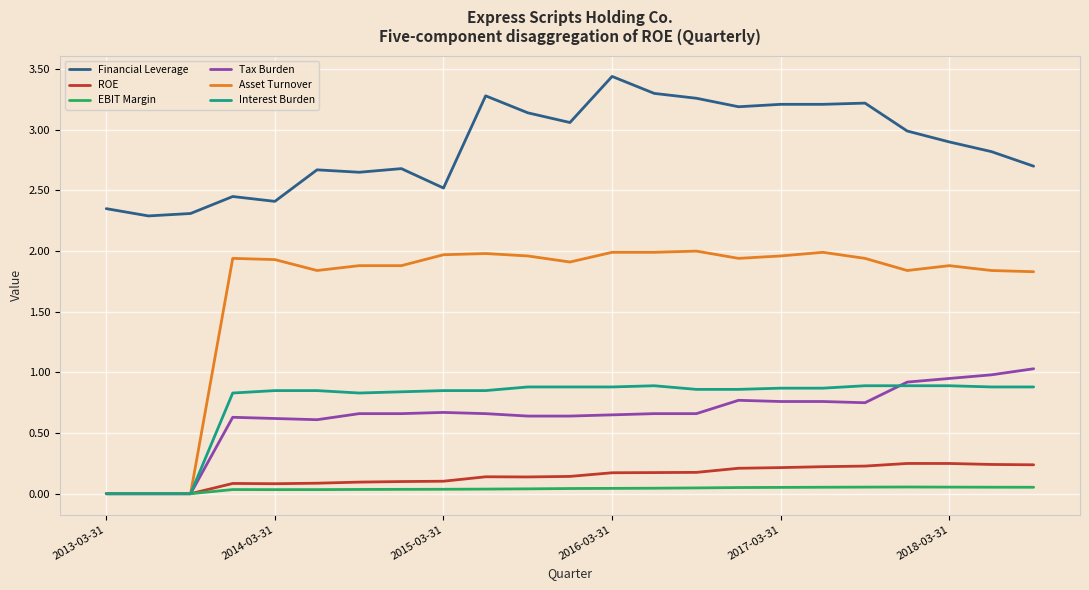

Which series has the largest range (max minus min)?

Asset Turnover